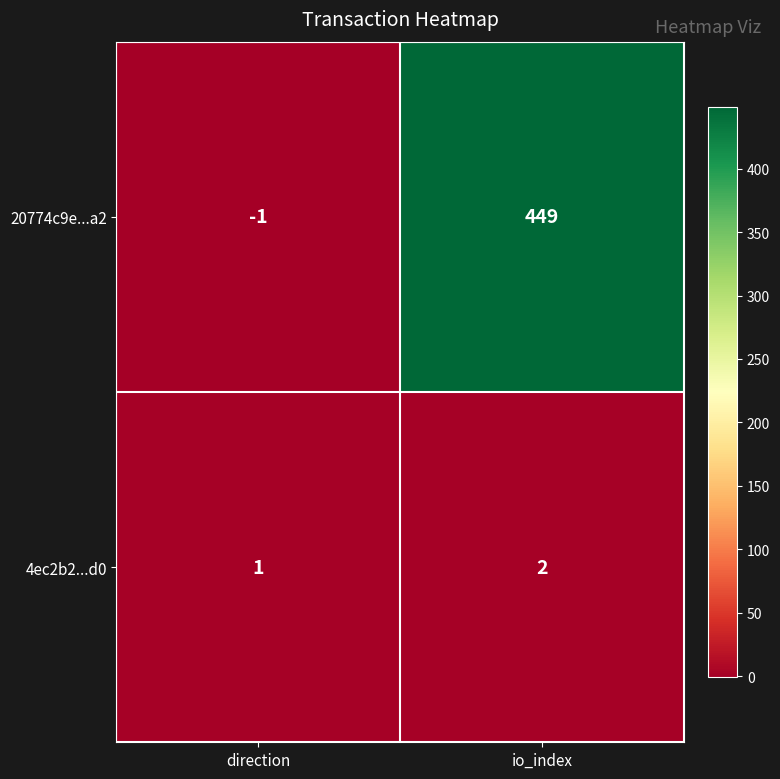

At direction, list the series in order from smallest to largest.

20774c9e...a2, 4ec2b2...d0